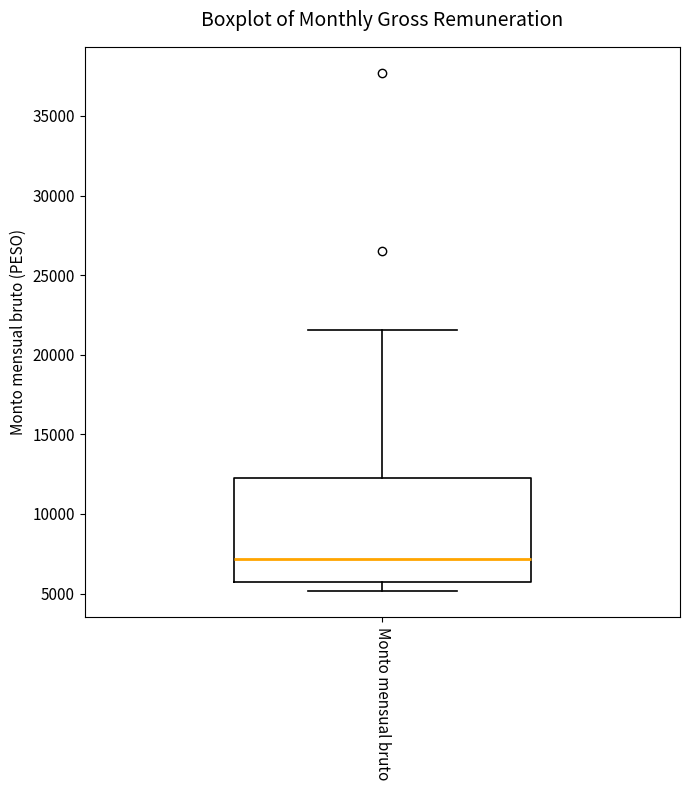

Transcribe this box plot: give where the median line is, the range the box spans, and where the two whiskers end, as read against the y-axis. The values are not printed on the chart, so give them approximately, as read against the axis.

median 7000, box 6000 to 12500, whiskers 5000 to 21500